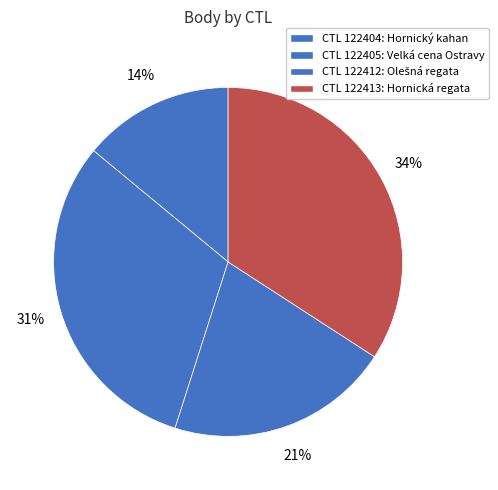

Count the number of slices in the pie.

4